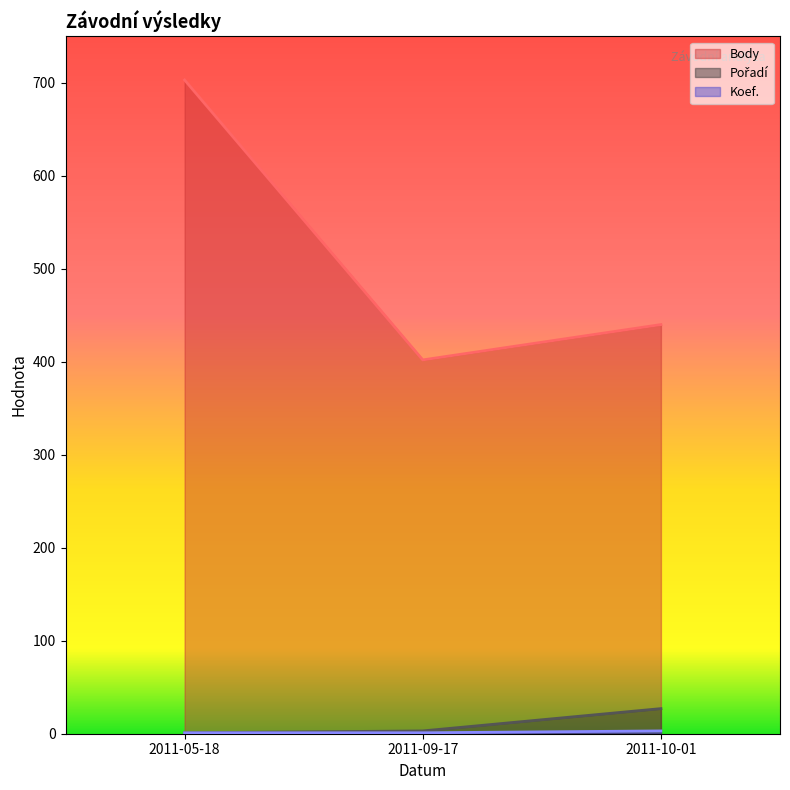

What is the average value of the Body series?

515